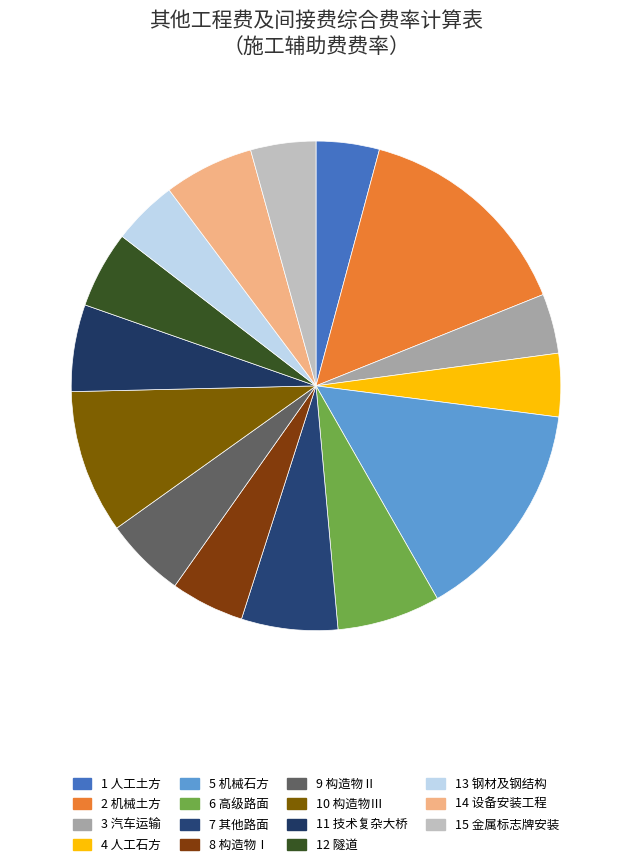

Which category has the smallest portion of the pie?

汽车运输